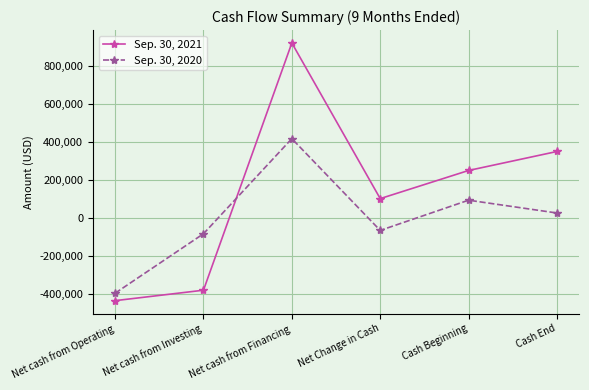

What is the highest value of the Sep. 30, 2021 series?

918609